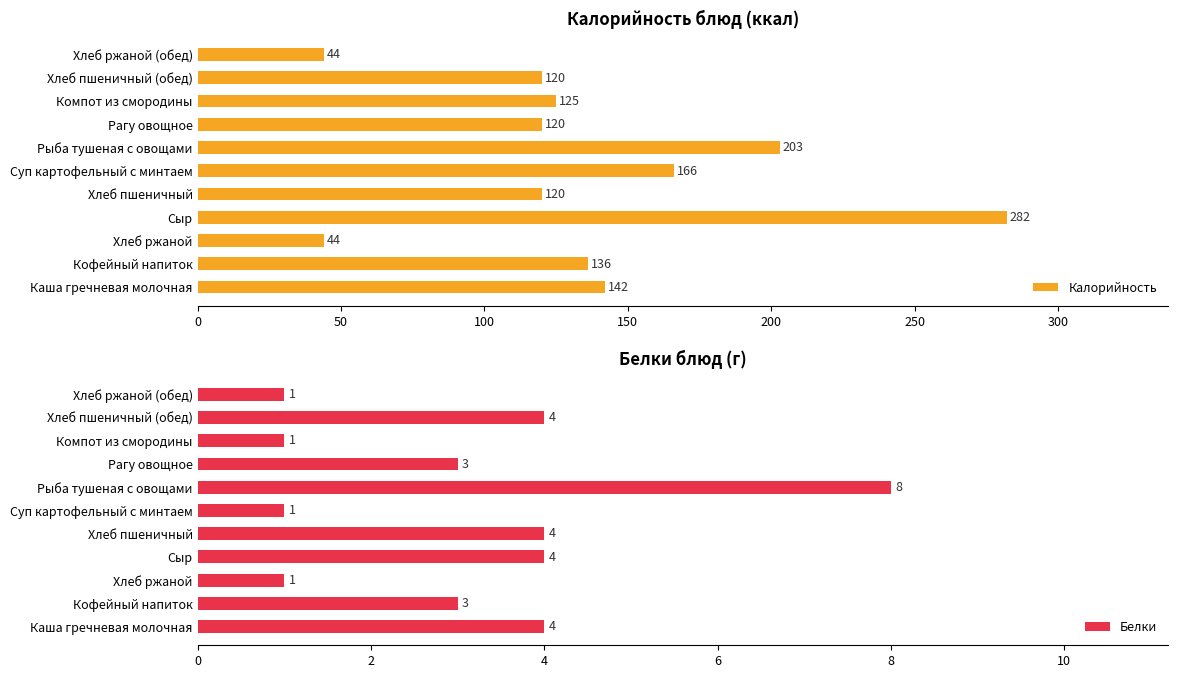

How many data points in Калорийность are above 125?

5